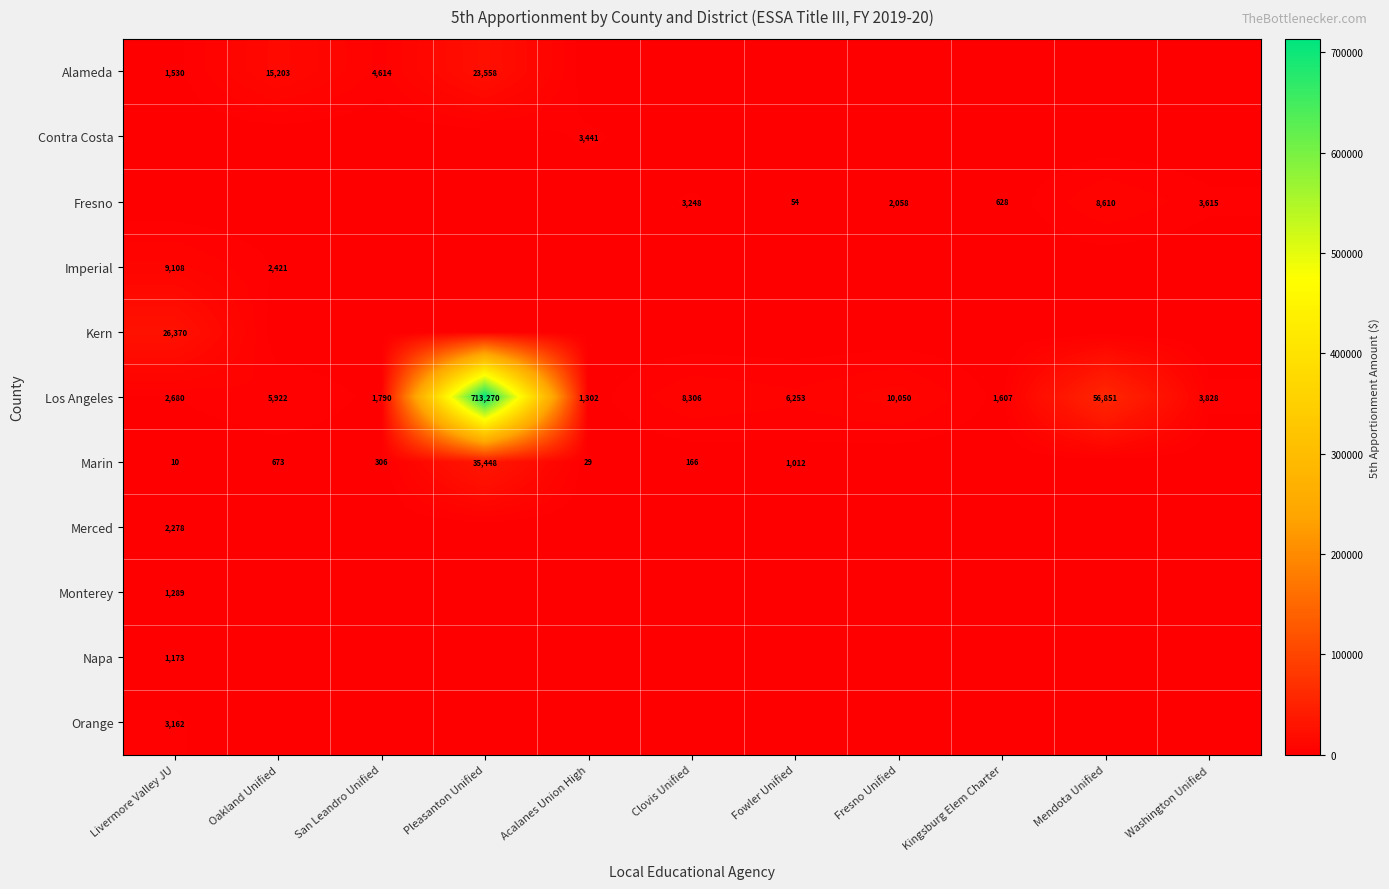

What is the average value of the Los Angeles series?

73805